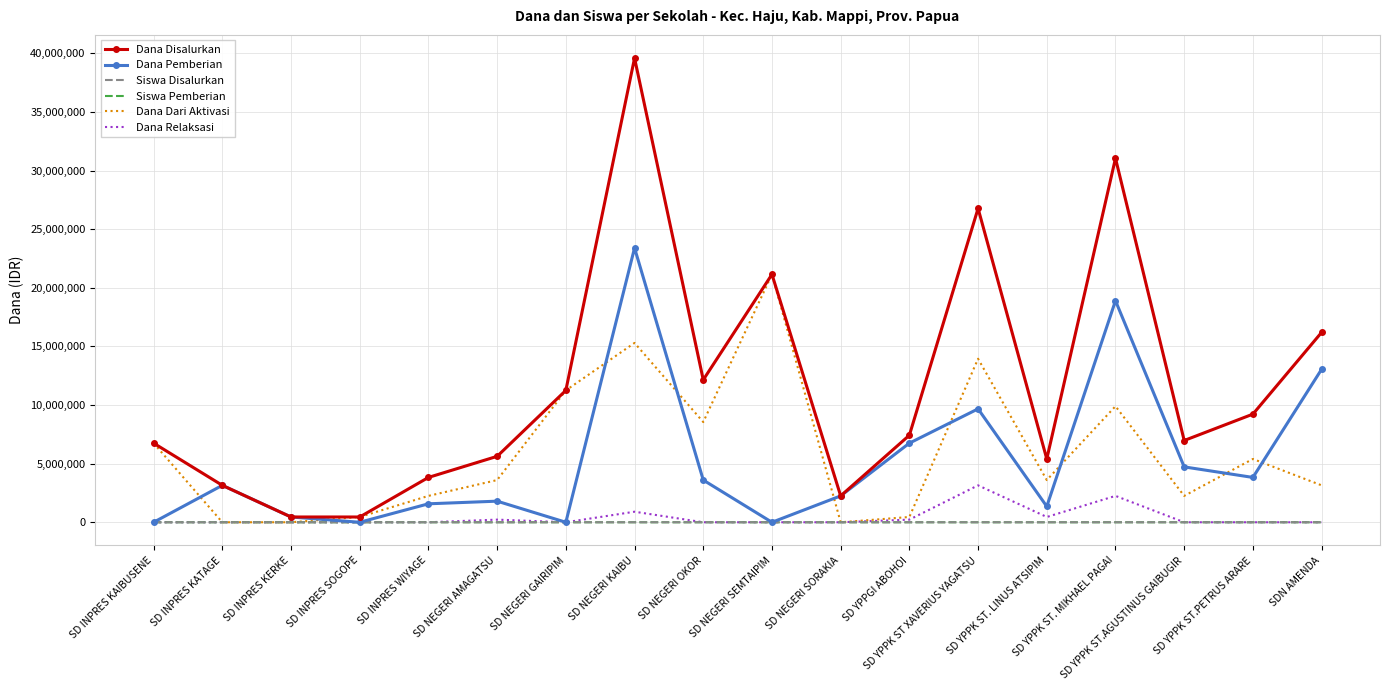

The Siswa Pemberian series shows 4 at SD INPRES WIYAGE. True or false?

True